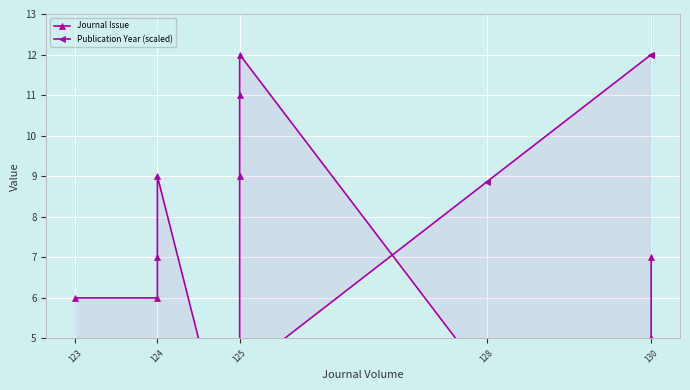

Rank the series by their average value, from lowest to highest.

Publication Year (scaled), Journal Issue